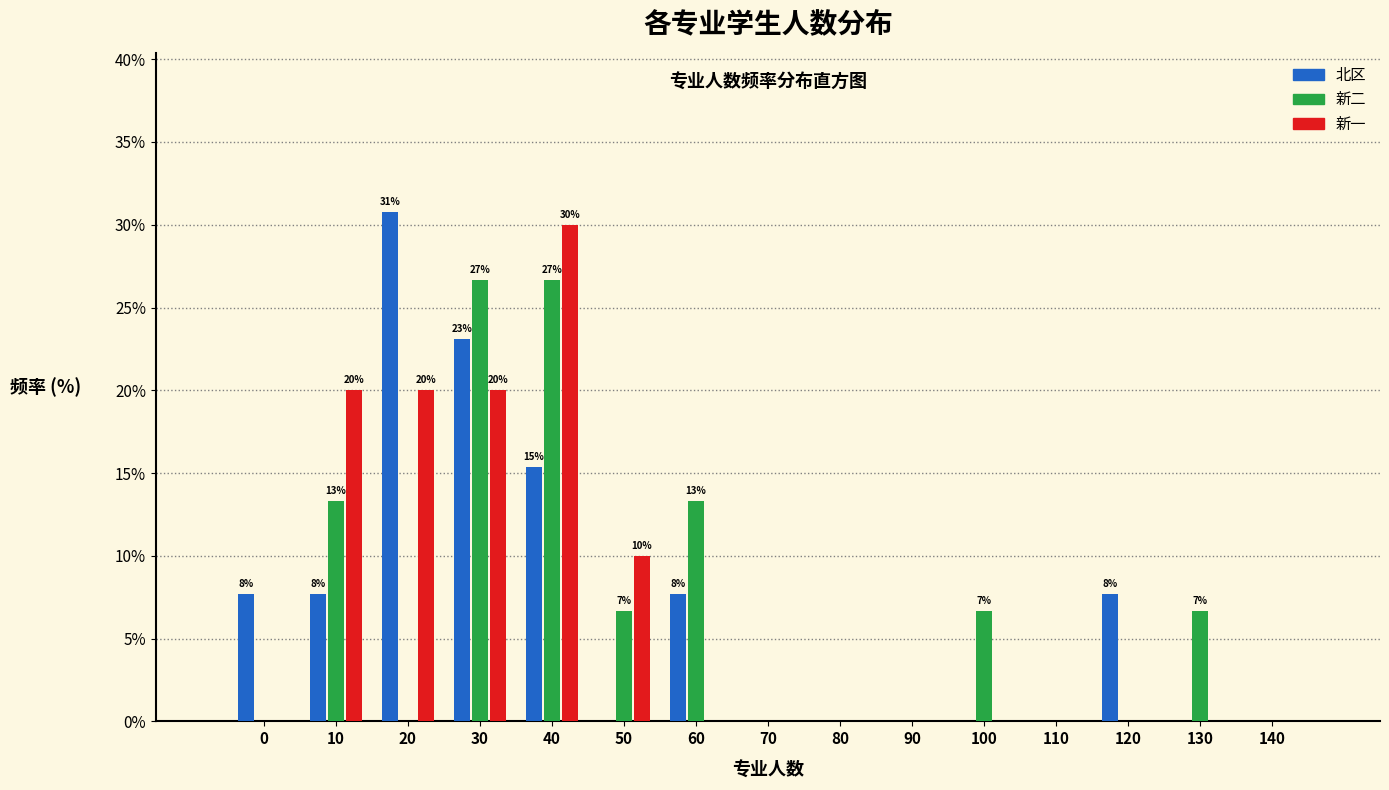

What is the greatest value displayed?

30.8